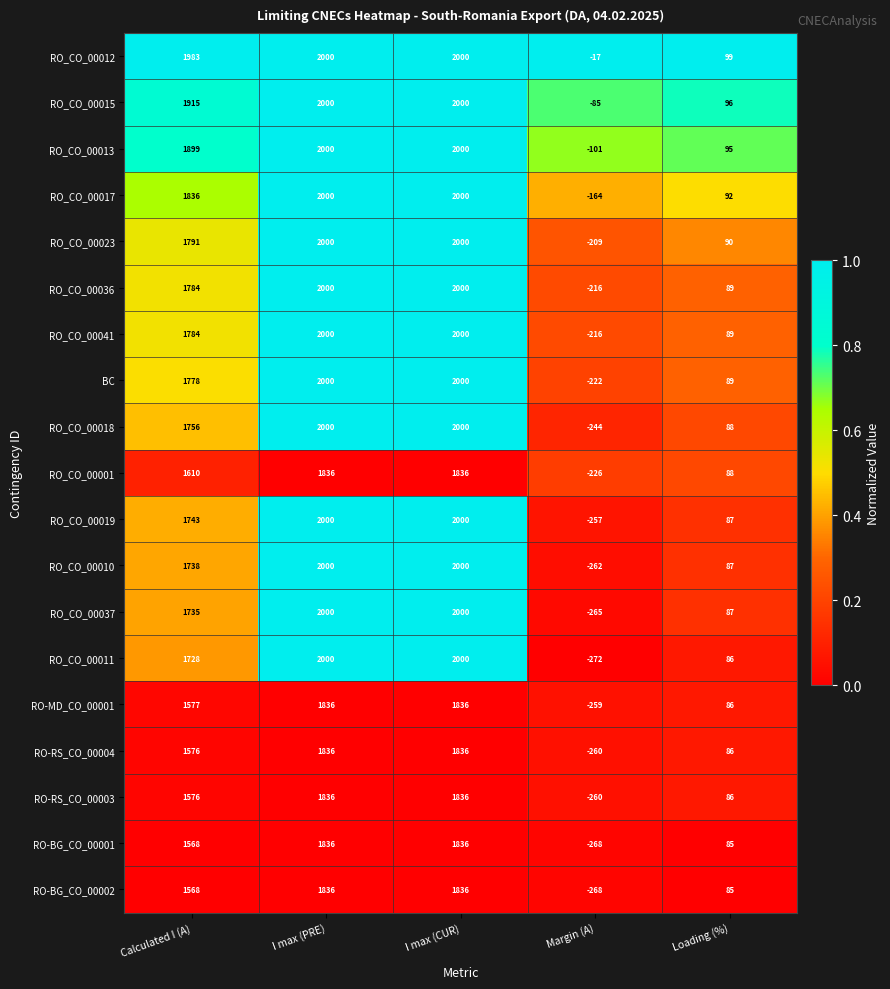

Which series has the widest spread of values?

RO_CO_00011